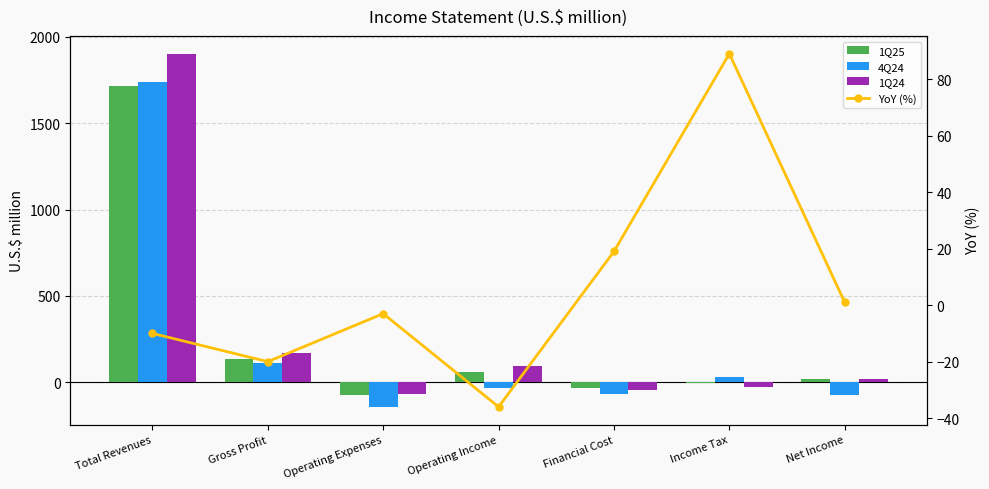

Which series has the widest spread of values?

1Q24